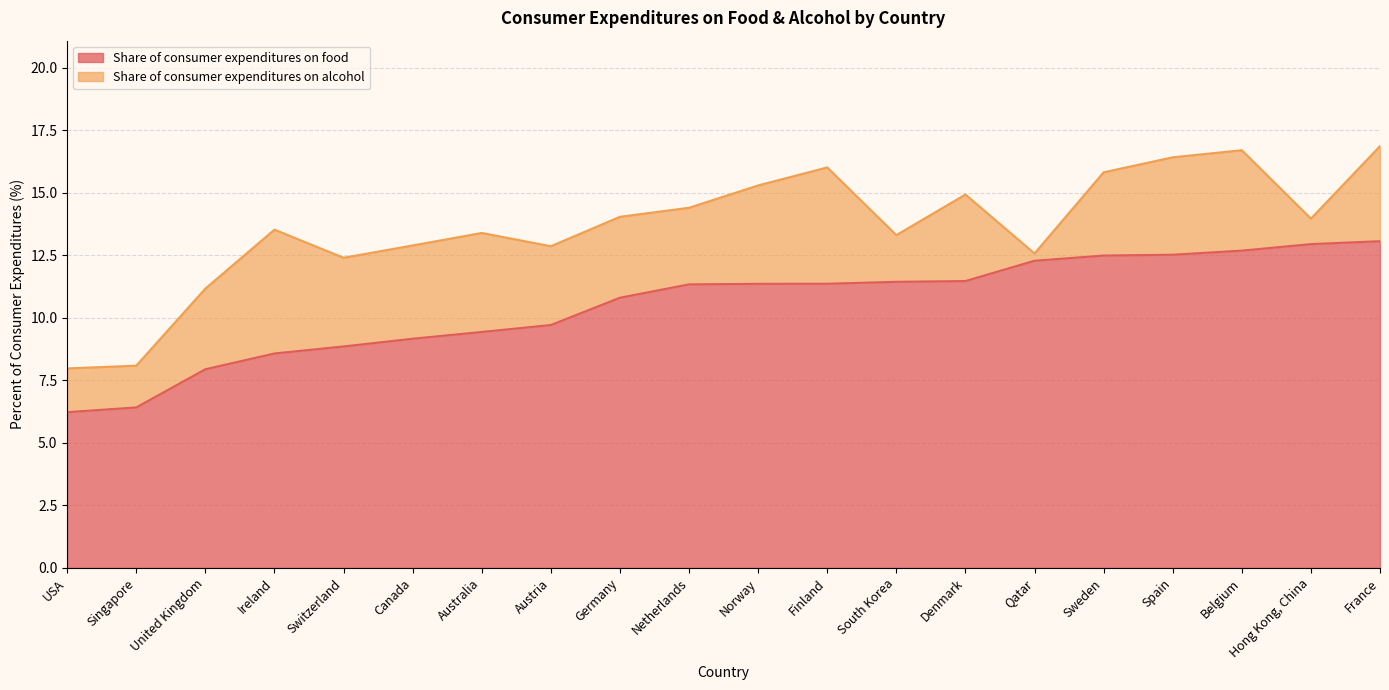

Rank the categories by value from lowest to highest.

USA, Singapore, United Kingdom, Ireland, Switzerland, Canada, Australia, Austria, Germany, Netherlands, Norway, Finland, South Korea, Denmark, Qatar, Sweden, Spain, Belgium, Hong Kong, China, France